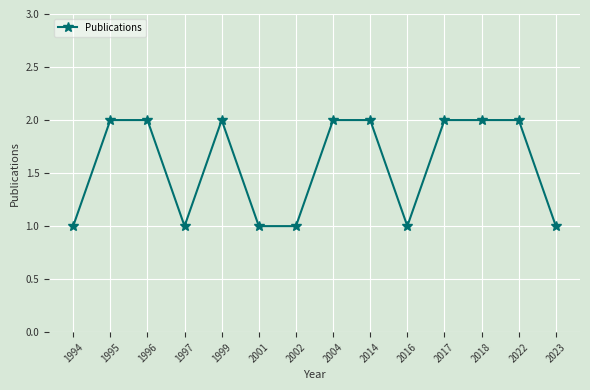

How many lines are shown in the chart?

1